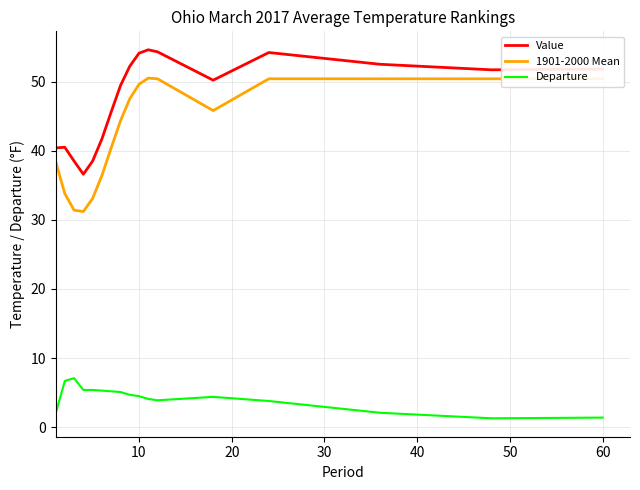

True or false: Departure and Value intersect in this chart.

False